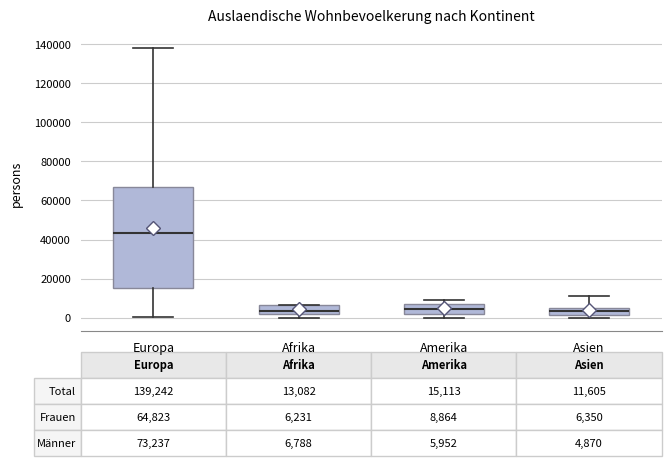

Which box is the tallest, from its lower edge to its upper edge?

Europa